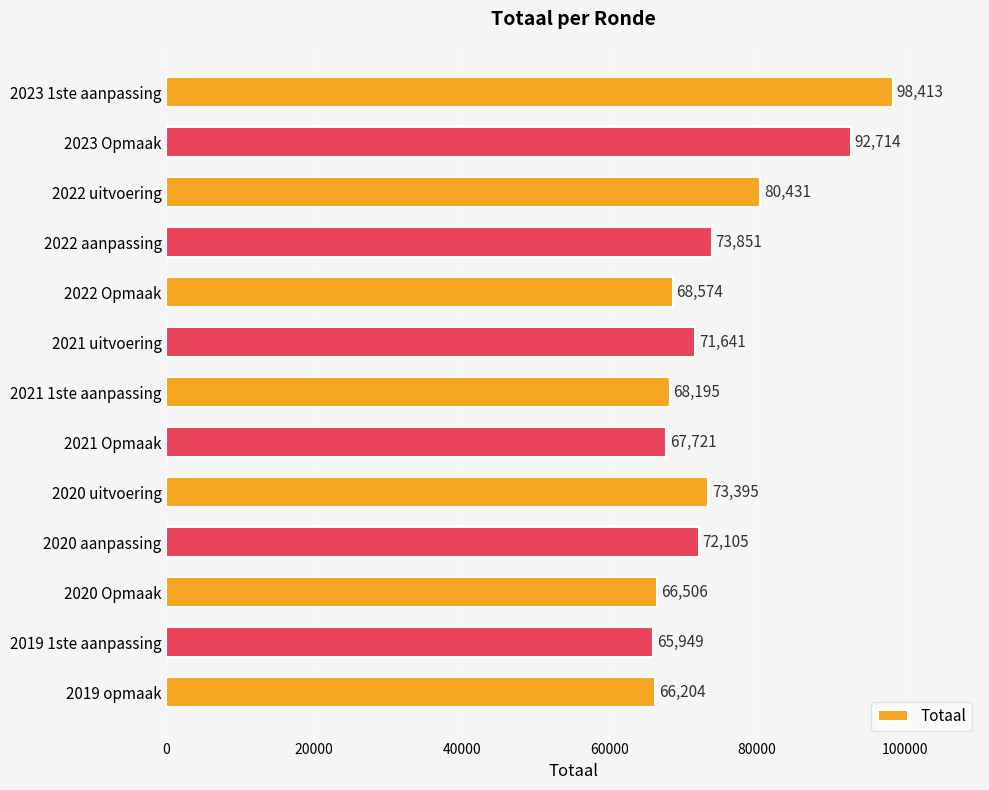

Reading top to bottom, extract all data points from this chart.

98413	92714	80431	73851	68574	71641	68195	67721	73395	72105	66506	65949	66204